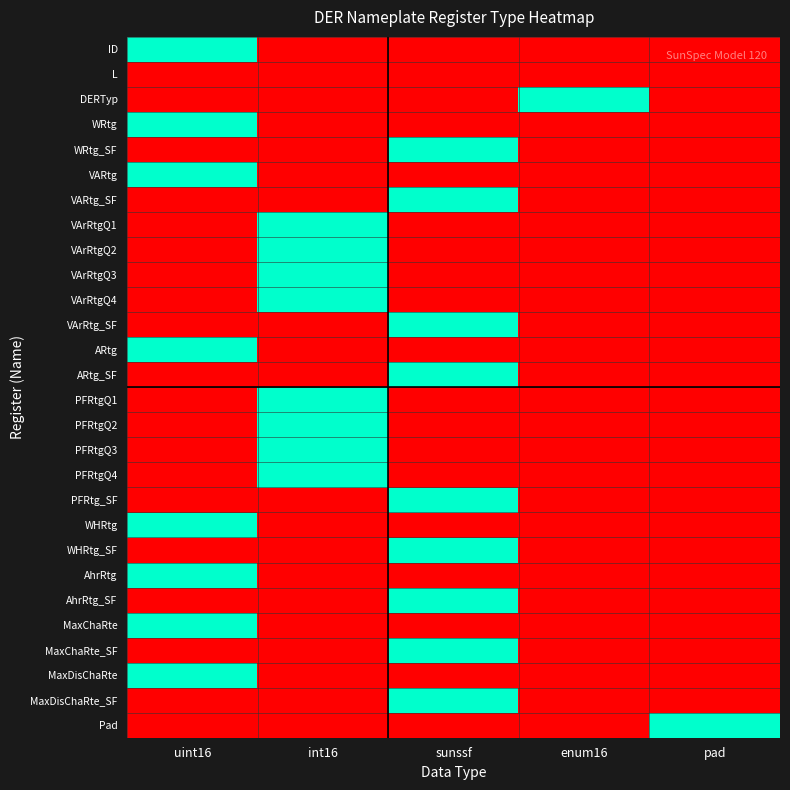

What is the total value across all series at sunssf?

9